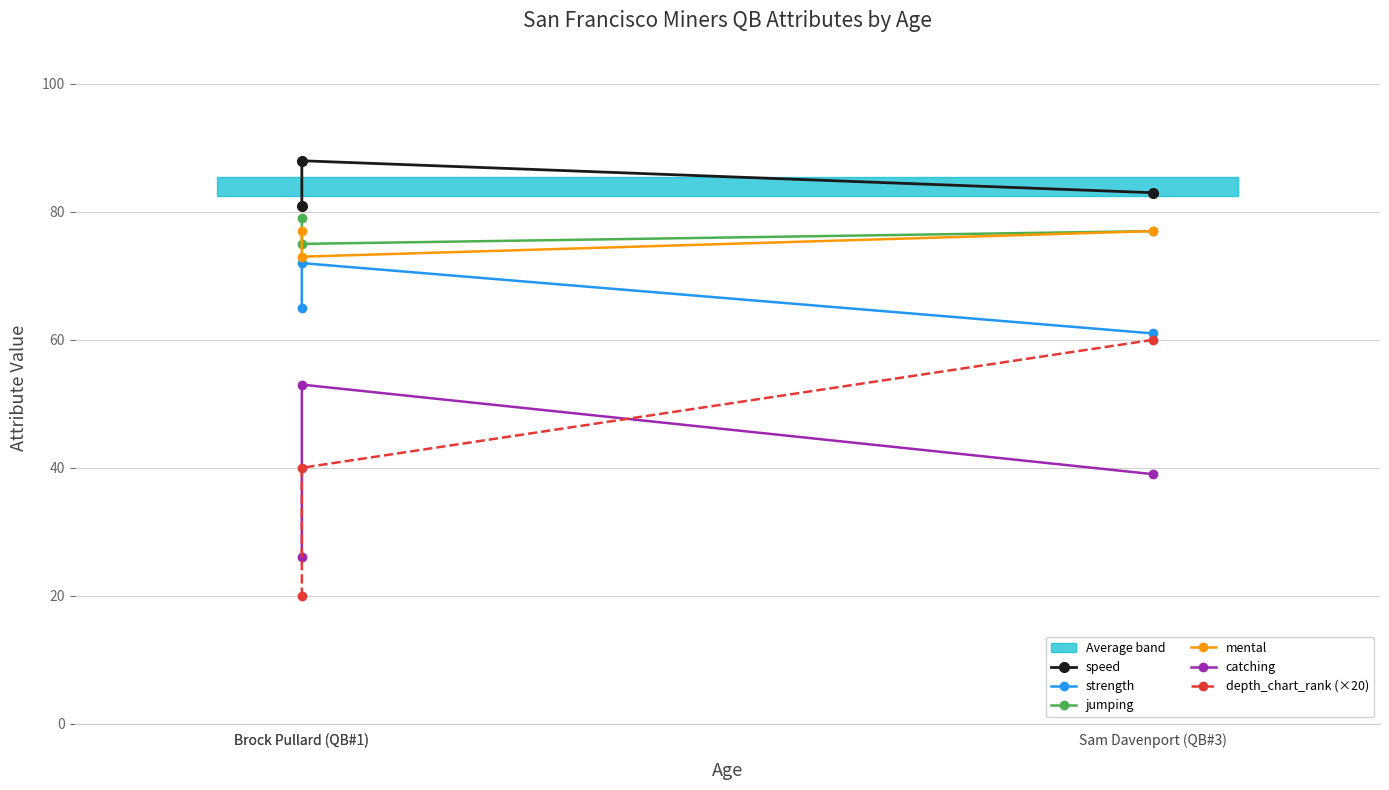

The value of mental at Brock Pullard (QB#1) is 19. True or false?

False